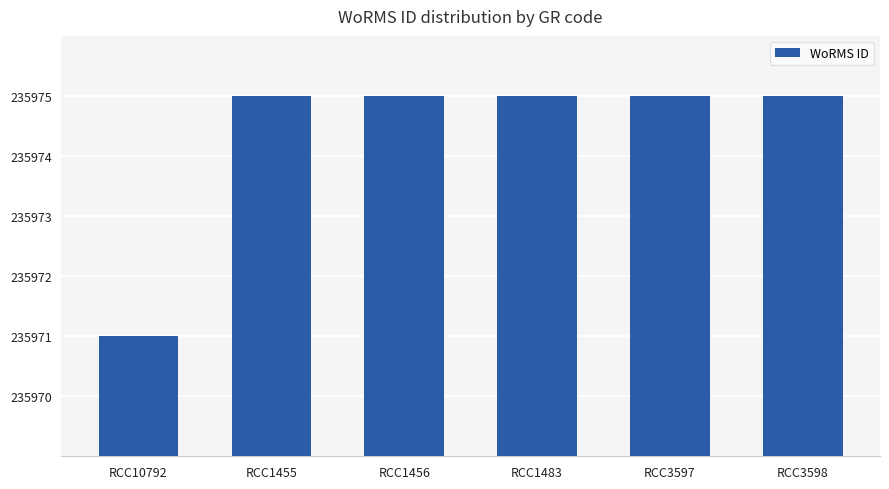

What is the maximum value shown in the chart?

235975